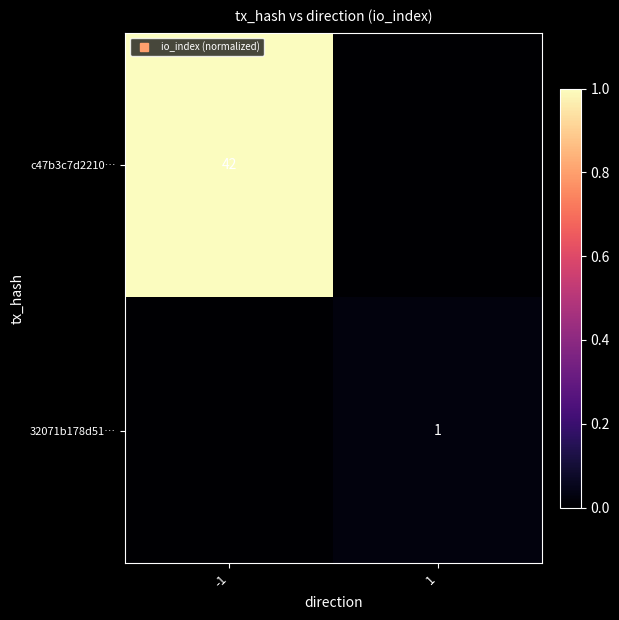

Rank the categories by c47b3c7d2210… value from highest to lowest.

-1, 1